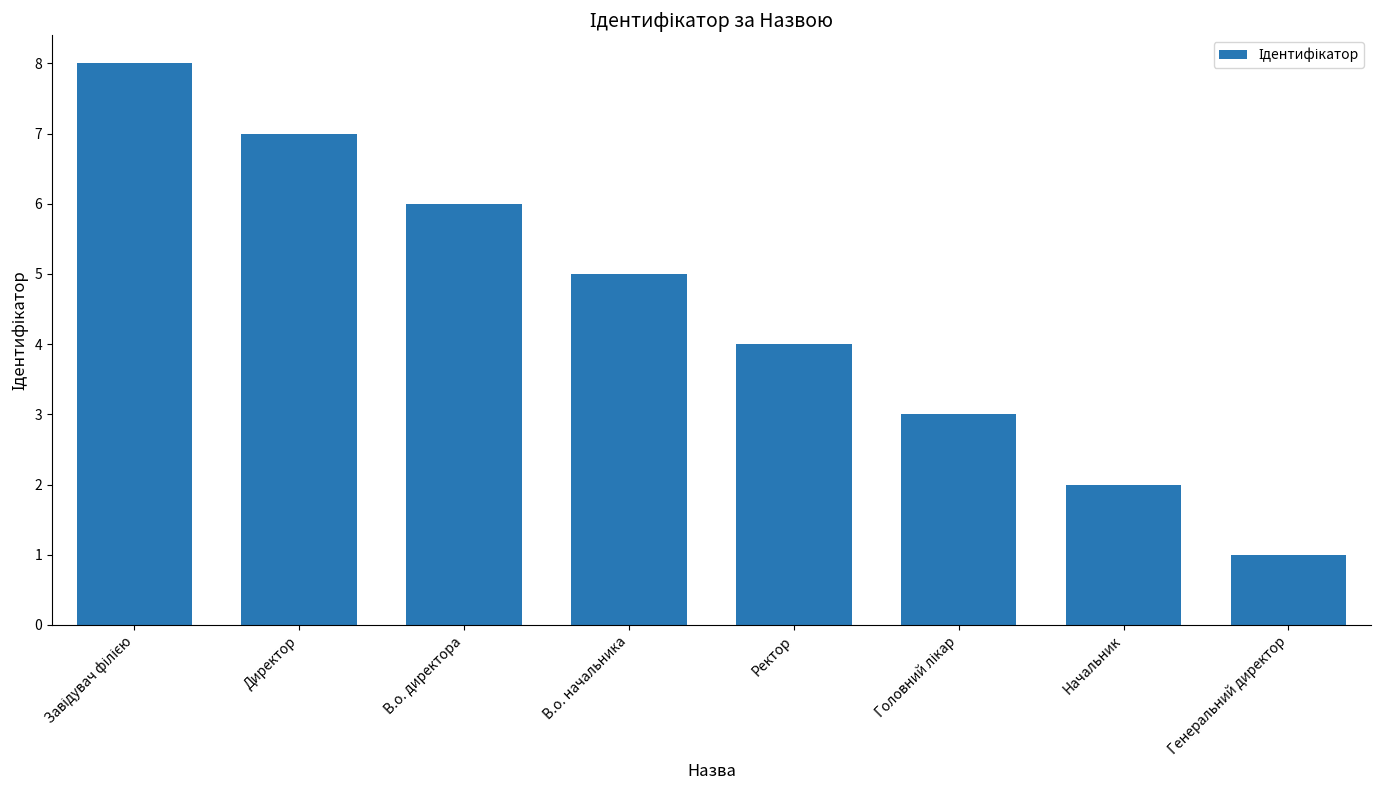

Reading left to right, transcribe all the data shown in this chart.

8	7	6	5	4	3	2	1